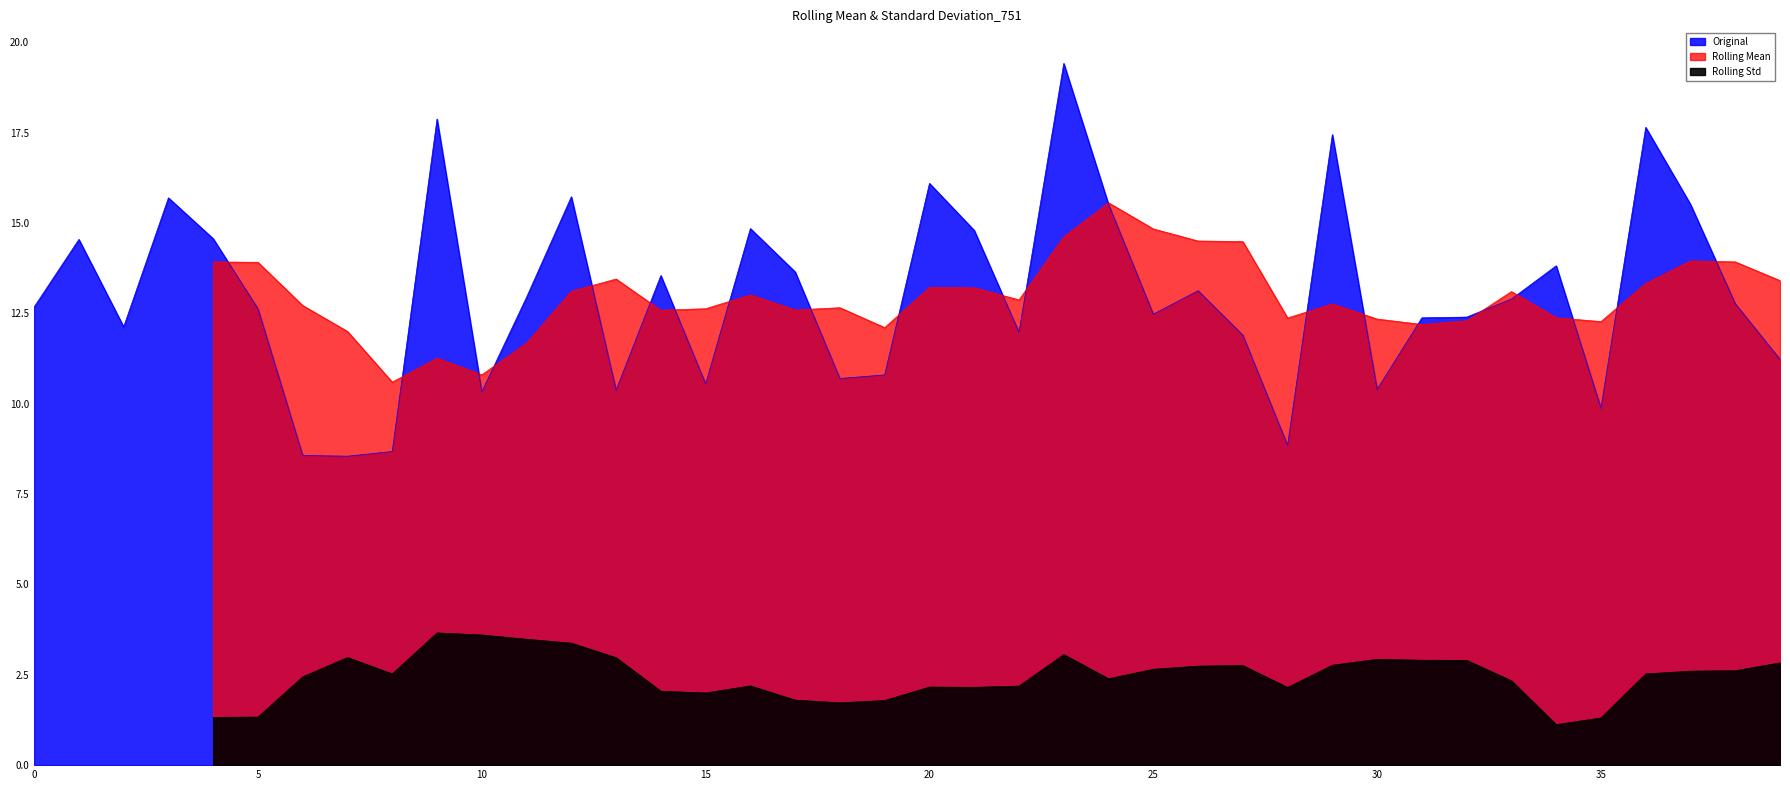

What is the value of the 1st point from the left?

12.7